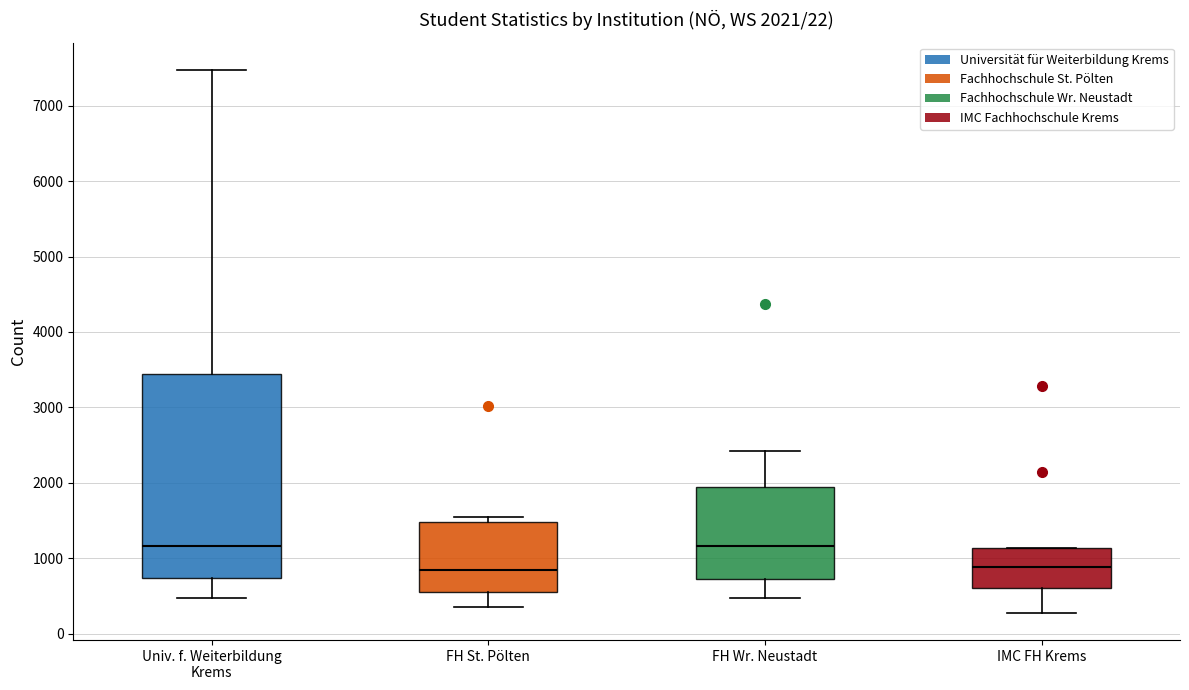

Which box is the tallest, from its lower edge to its upper edge?

Univ. f. Weiterbildung Krems